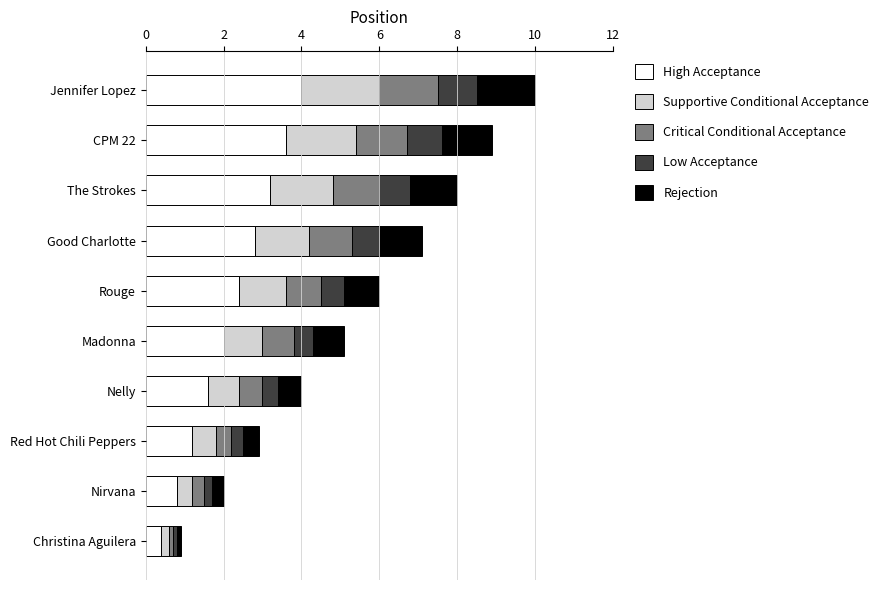

List the labels in order of High Acceptance value, smallest first.

Christina Aguilera, Nirvana, Red Hot Chili Peppers, Nelly, Madonna, Rouge, Good Charlotte, The Strokes, CPM 22, Jennifer Lopez